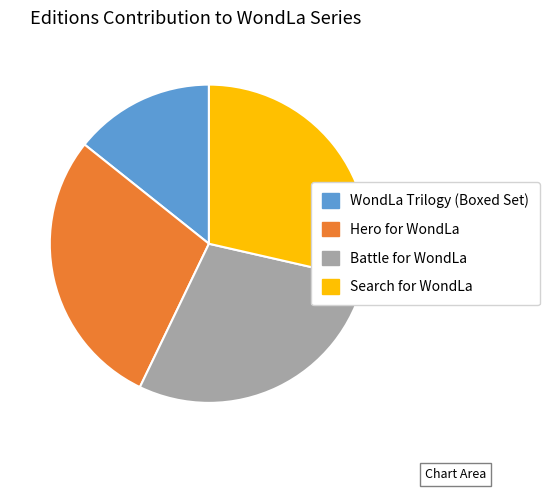

Do Battle for WondLa and Hero for WondLa together represent more than half of the pie?

Yes